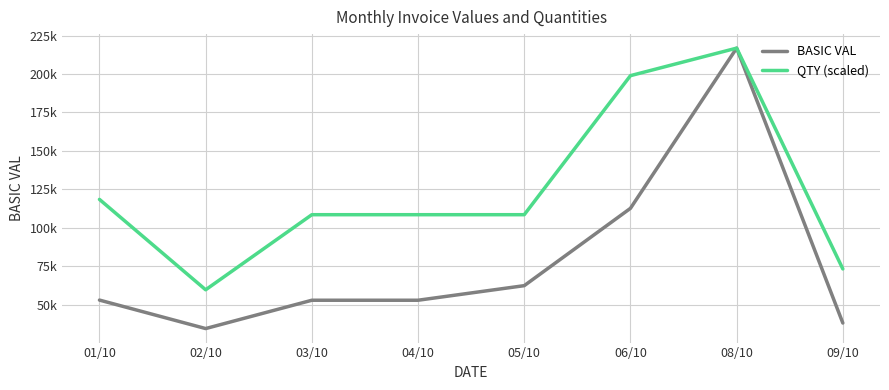

Which series has the largest total across all categories?

QTY (scaled)